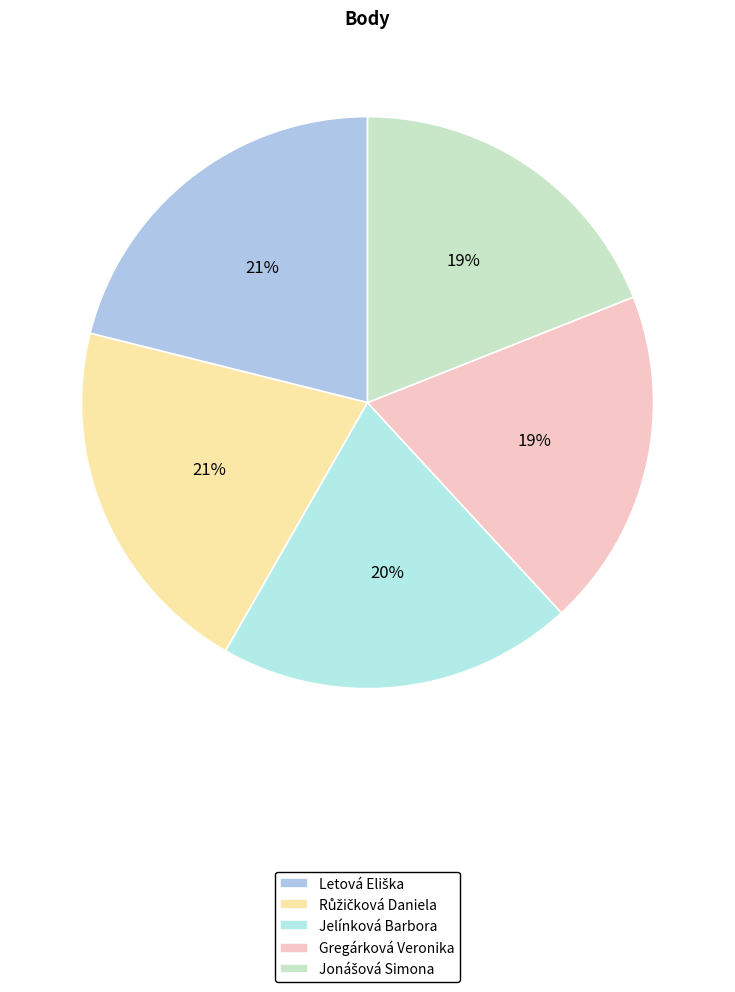

What is the smallest slice in the pie chart?

Jonášová Simona